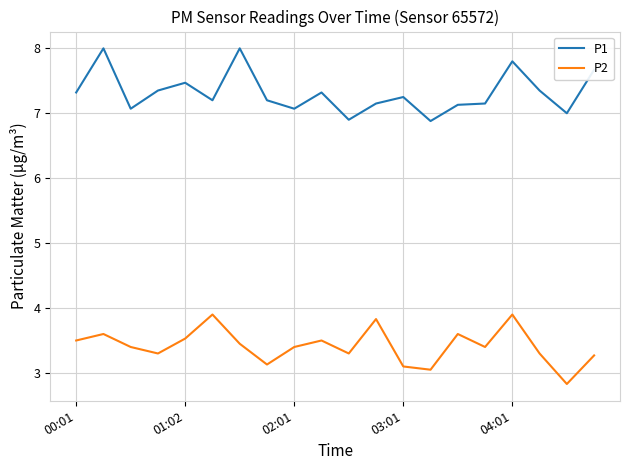

What is the greatest value displayed?

8.0